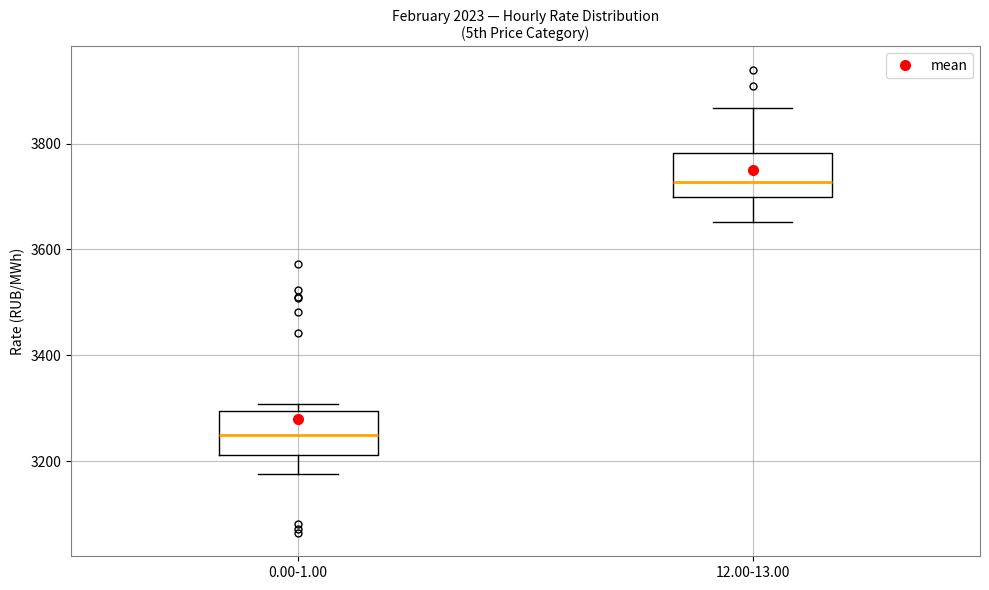

Where is the upper edge of the box for 12.00-13.00 on the y-axis? The values are not printed on the chart, so give them approximately, as read against the axis.

3780